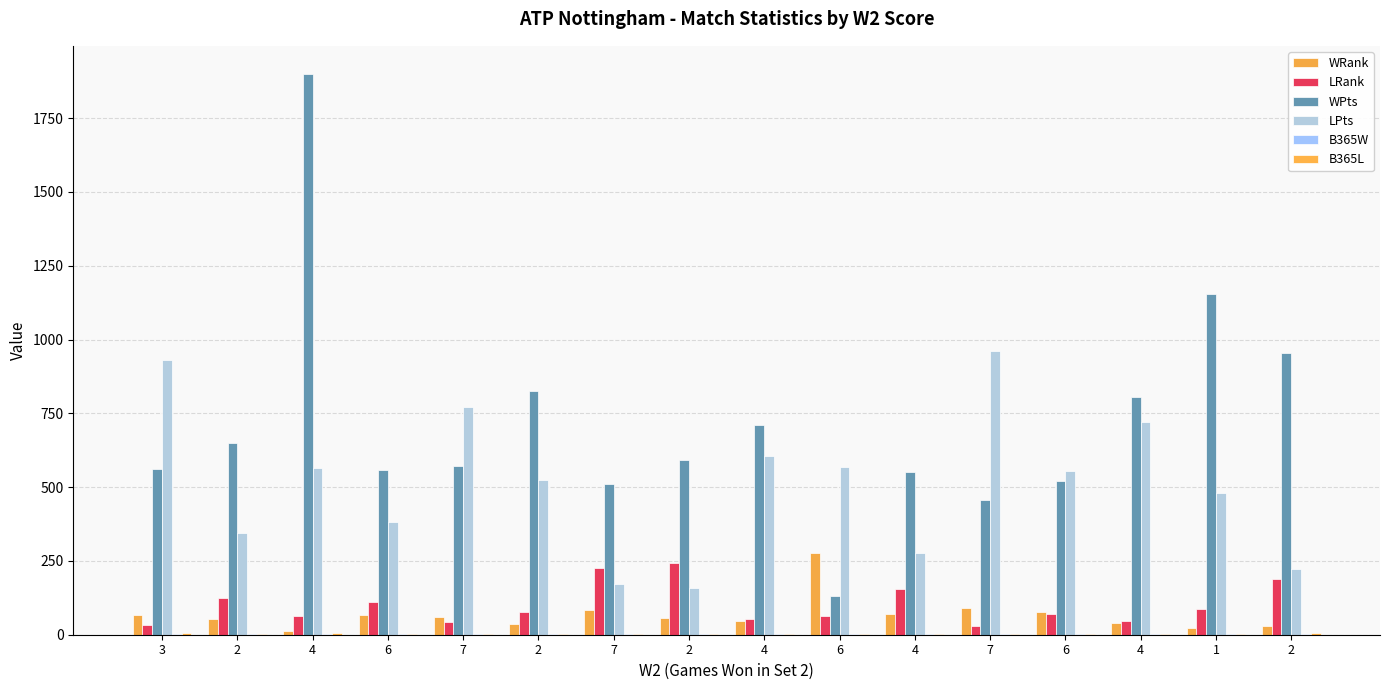

Which series has the largest total across all categories?

WPts